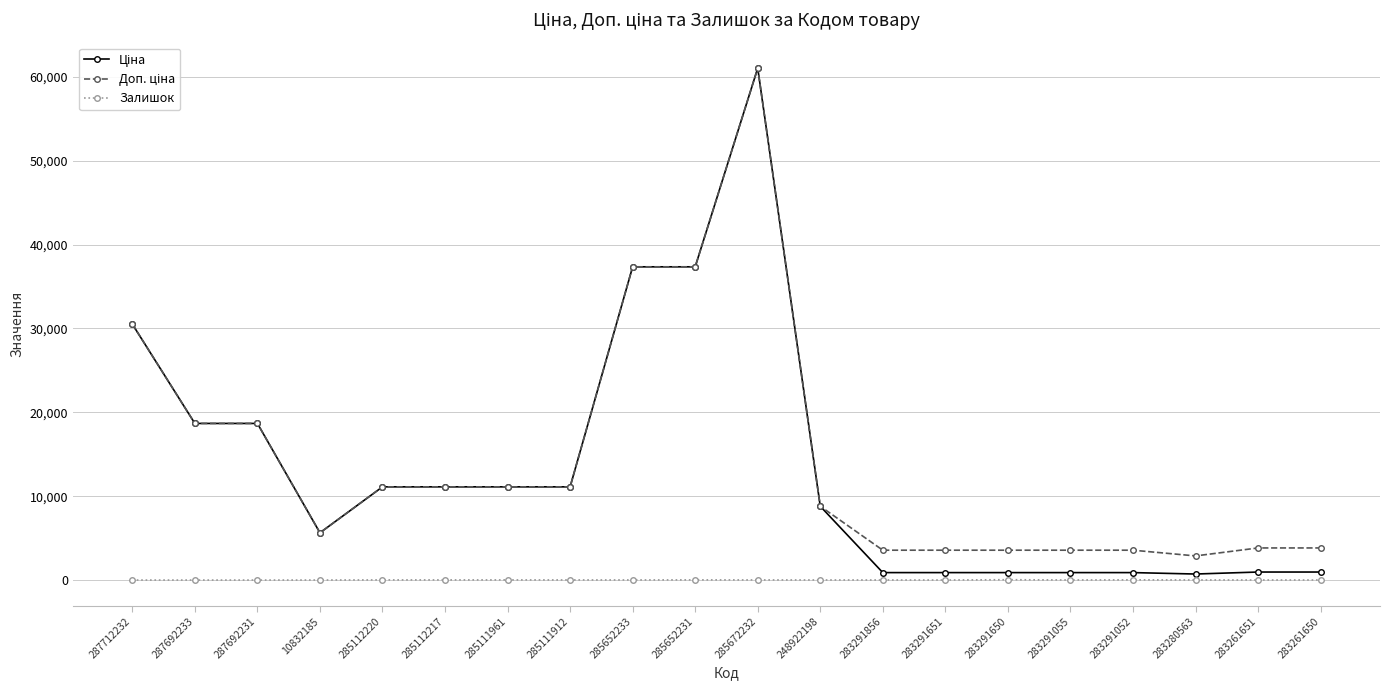

What is the difference between the highest and lowest values at 285111961?

11096.6